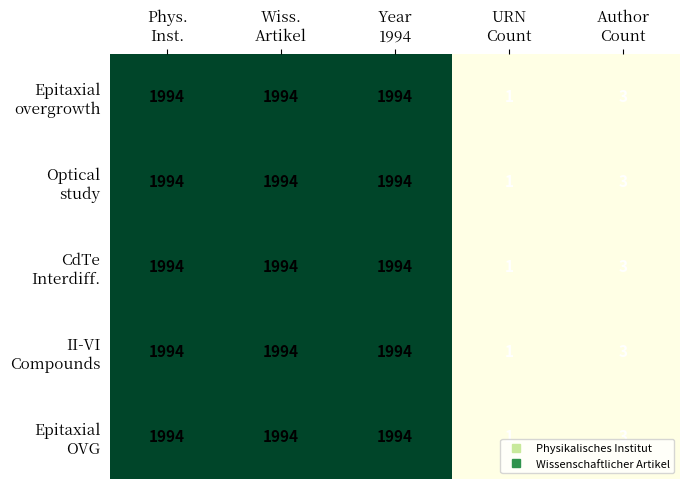

At how many categories does at least one series exceed 1638?

3